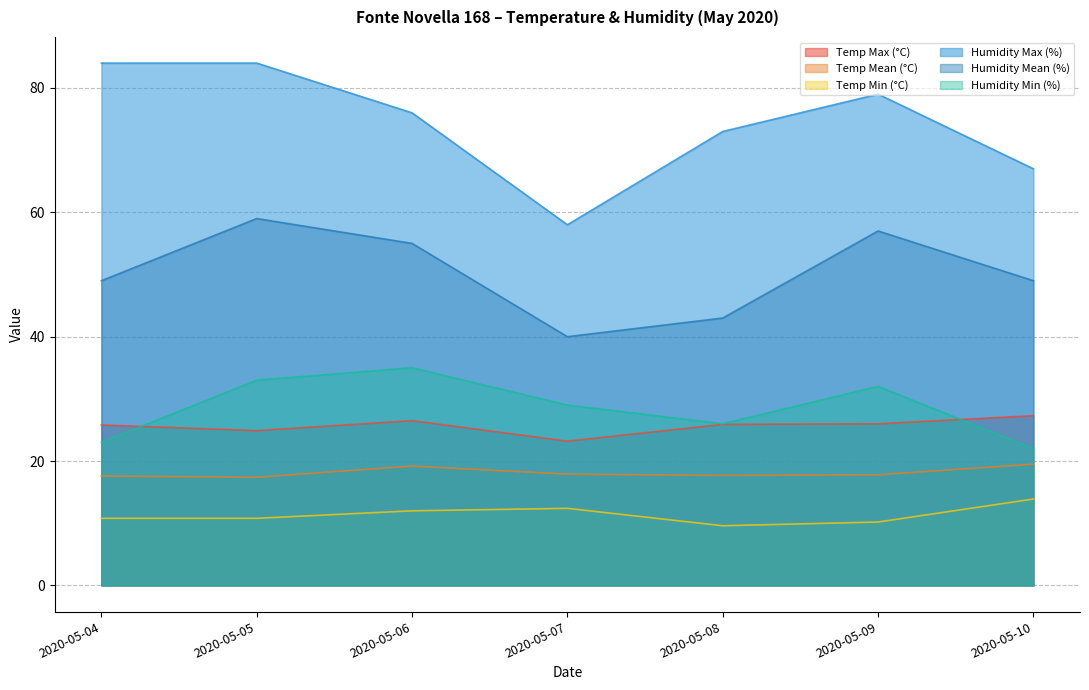

How many interior local peaks does the Humidity Max (%) series have?

1